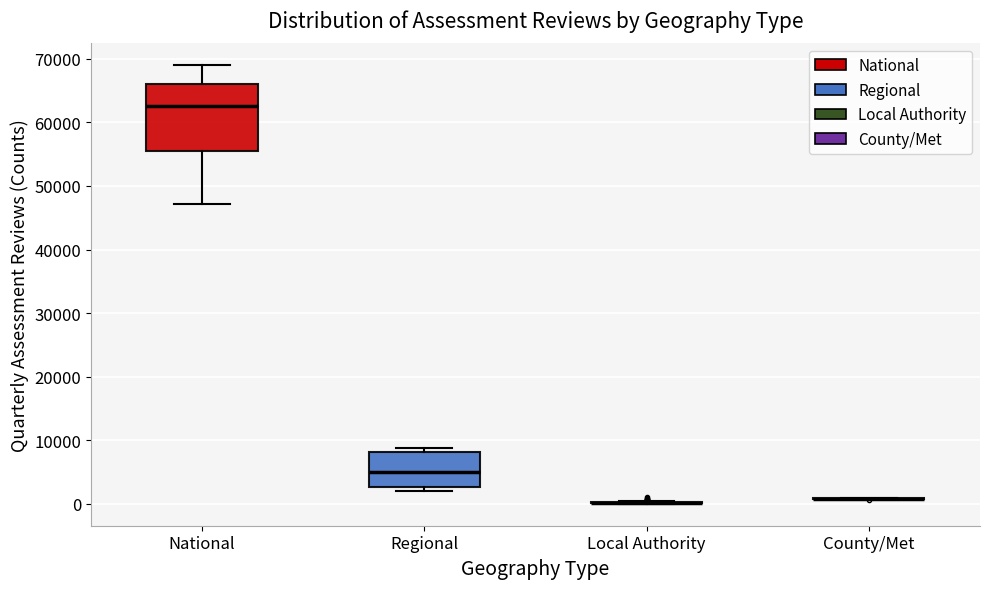

Which box is the tallest, from its lower edge to its upper edge?

National